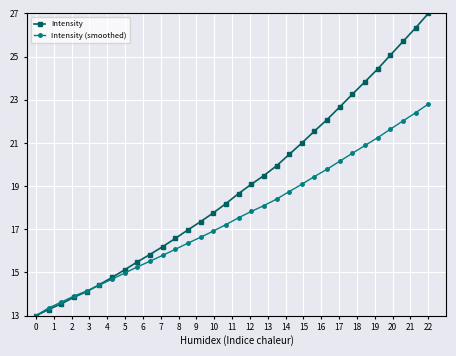

Reading left to right, what are all the values shown in this chart?

Intensity: 13.0	13.3	13.6	13.9	14.1	14.4	14.8	15.1	15.5	15.8	16.2	16.6	17.0	17.4	17.8	18.2	18.7	19.1	19.5	19.9	20.5	21.0	21.5	22.1	22.7	23.3	23.8	24.4	25.1	25.7	26.3	27.0
Intensity (smoothed): 13.0	13.4	13.6	13.9	14.1	14.4	14.7	15.0	15.3	15.5	15.8	16.1	16.4	16.6	16.9	17.2	17.5	17.8	18.1	18.4	18.7	19.1	19.4	19.8	20.2	20.5	20.9	21.2	21.6	22.0	22.4	22.8